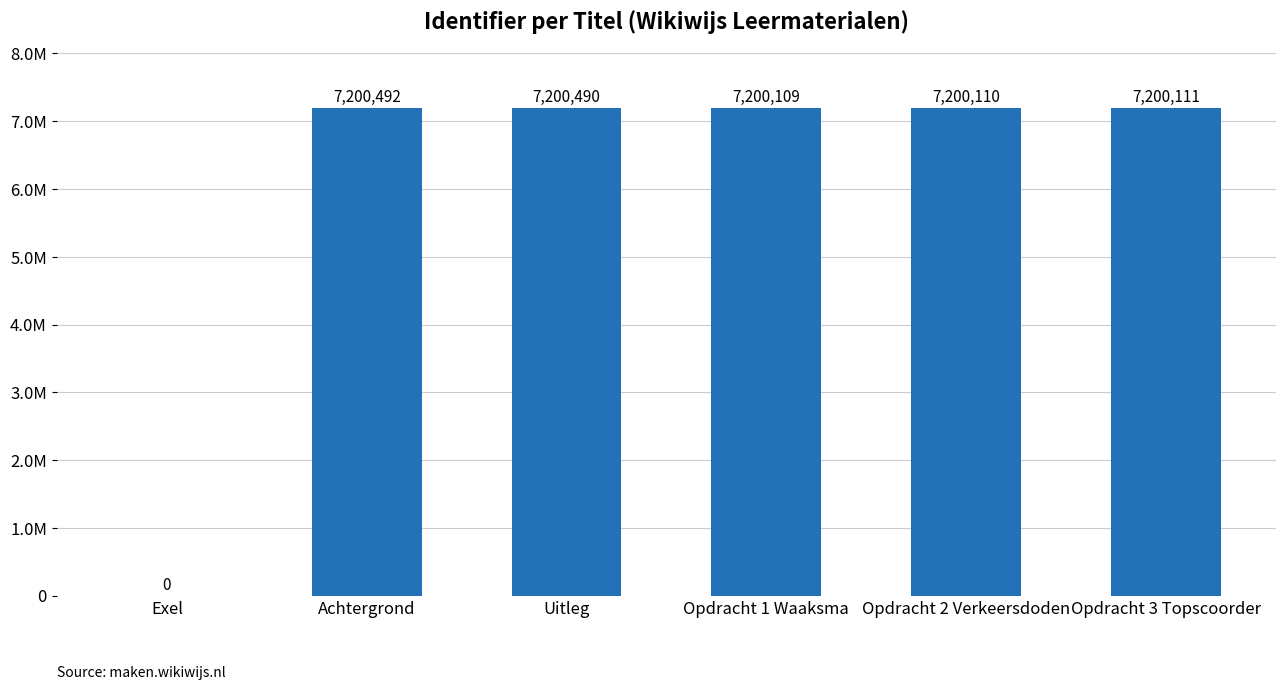

Is it true that the value at Achtergrond is 7200492?

True